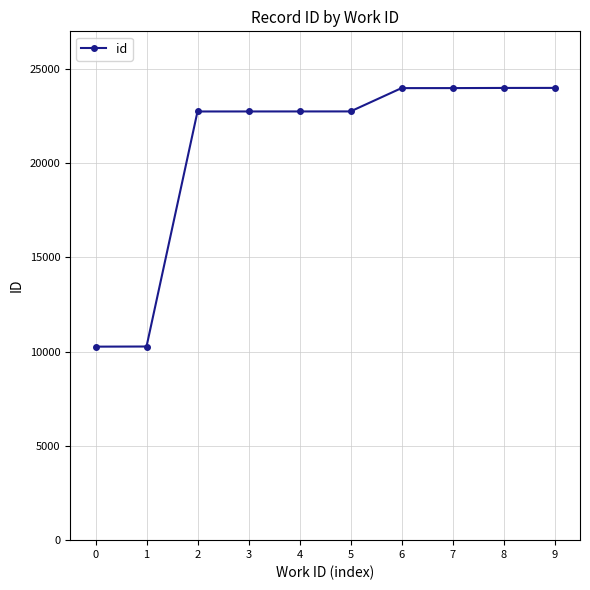

What is the greatest value displayed?

23983